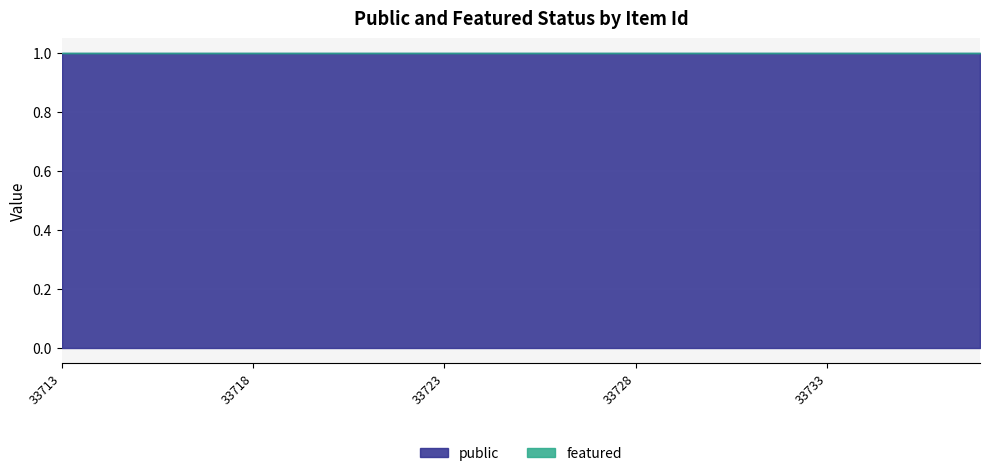

At which category does the chart reach its minimum across all series?

33713